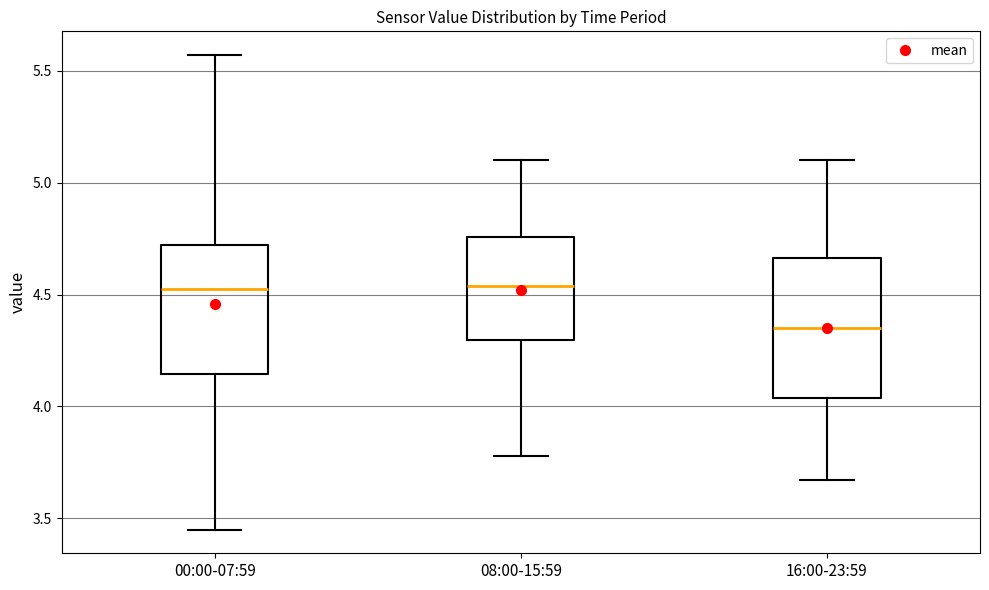

Reading left to right, transcribe this box plot: for each box, give where its median line is, the range the box spans, and where its two whiskers end, as read against the y-axis. The values are not printed on the chart, so give them approximately, as read against the axis.

00:00-07:59: median 4.55, box 4.15 to 4.70, whiskers 3.45 to 5.55
08:00-15:59: median 4.55, box 4.30 to 4.75, whiskers 3.80 to 5.10
16:00-23:59: median 4.35, box 4.05 to 4.65, whiskers 3.65 to 5.10